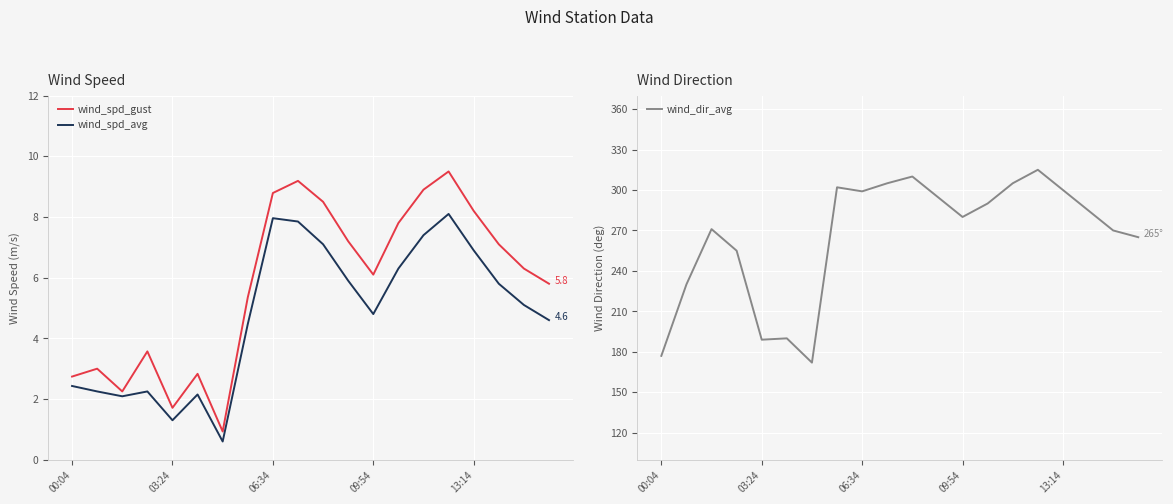

What is the sum of the wind_dir_avg values at 00:04 and 6?

349.0